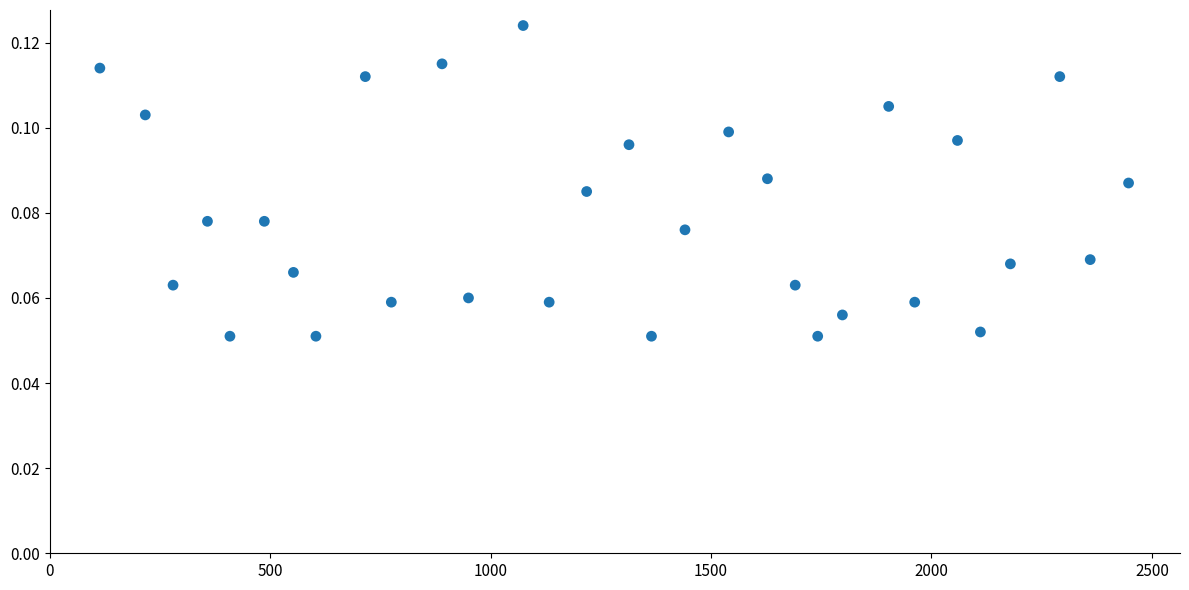

What is the range of X values (max minus min)?

2333.0